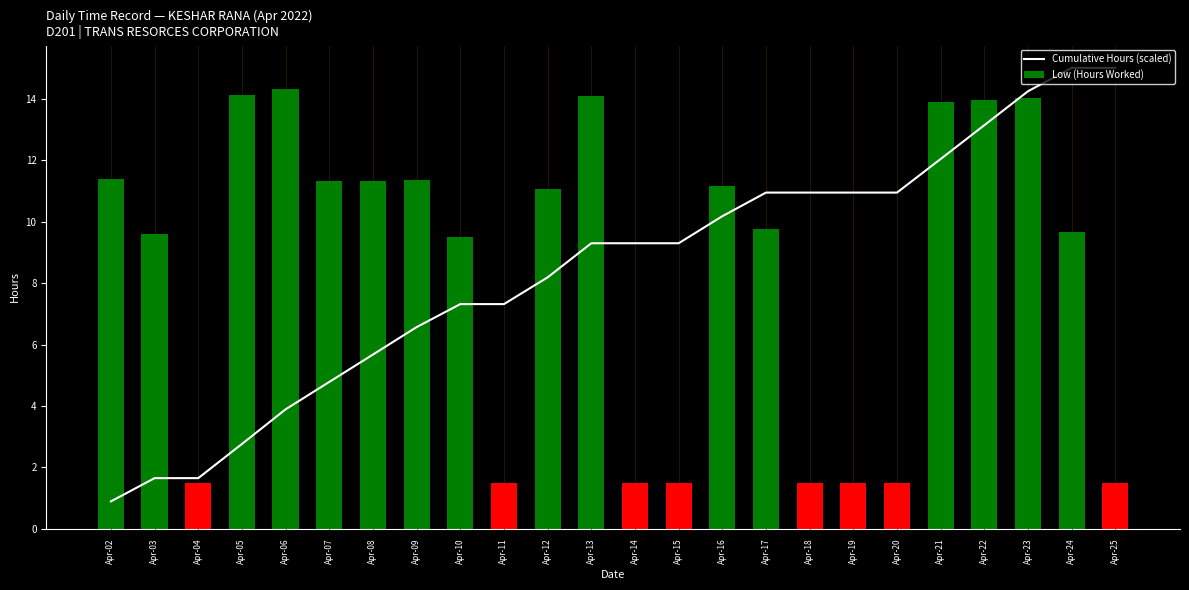

What is the minimum value shown in the chart?

0.9